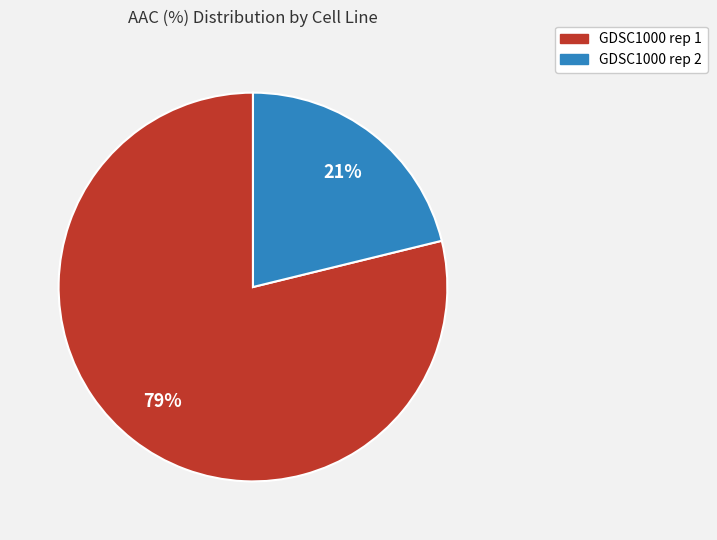

Which slice is the smallest?

GDSC1000 rep 2